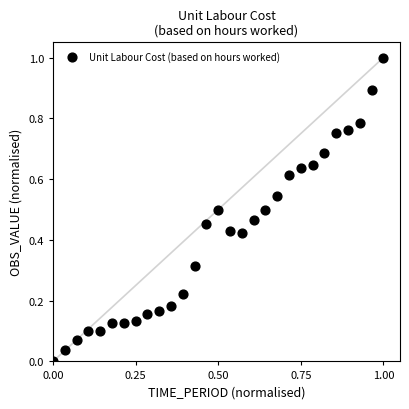

What is the range of X values (max minus min)?

1.0